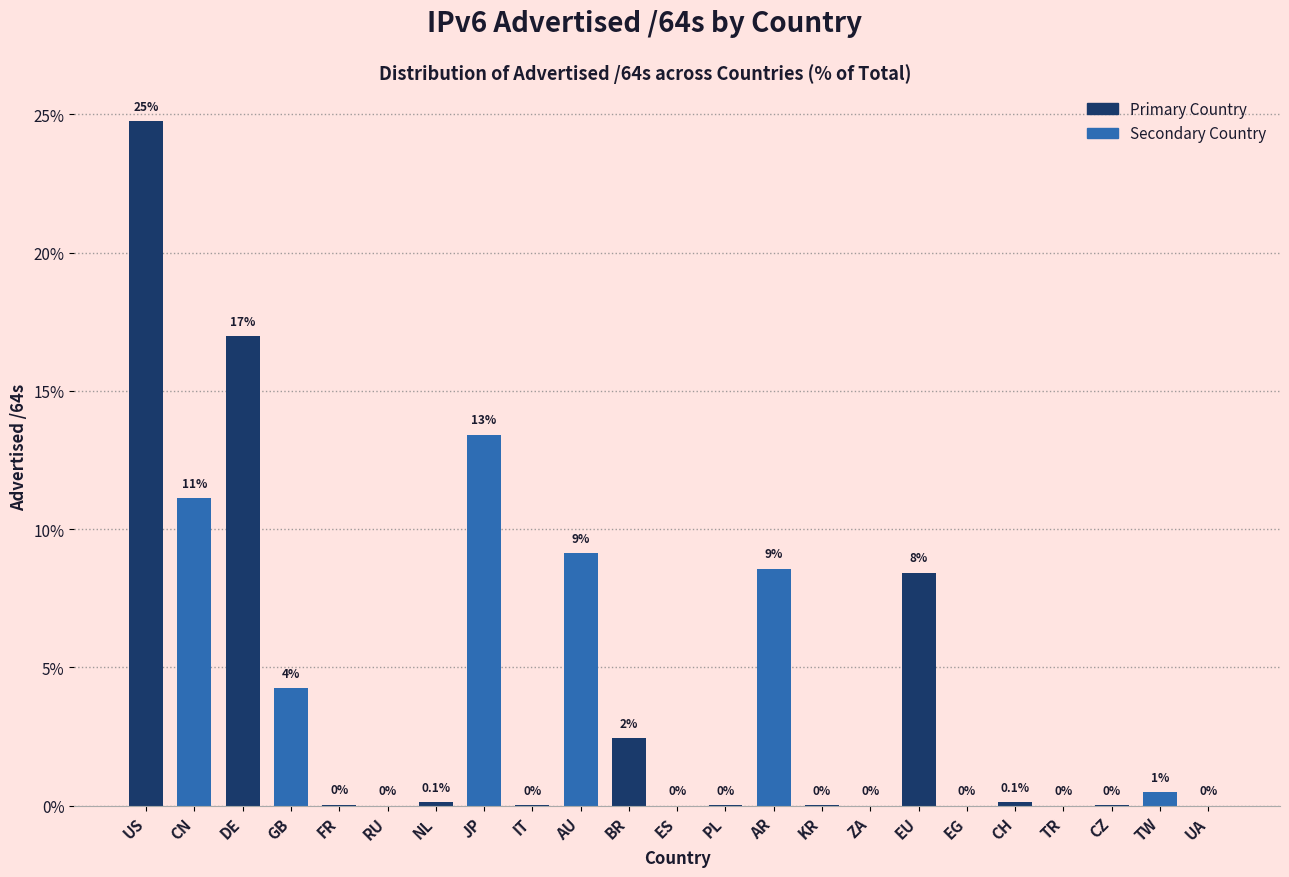

What is the approximate value at DE?

17.0